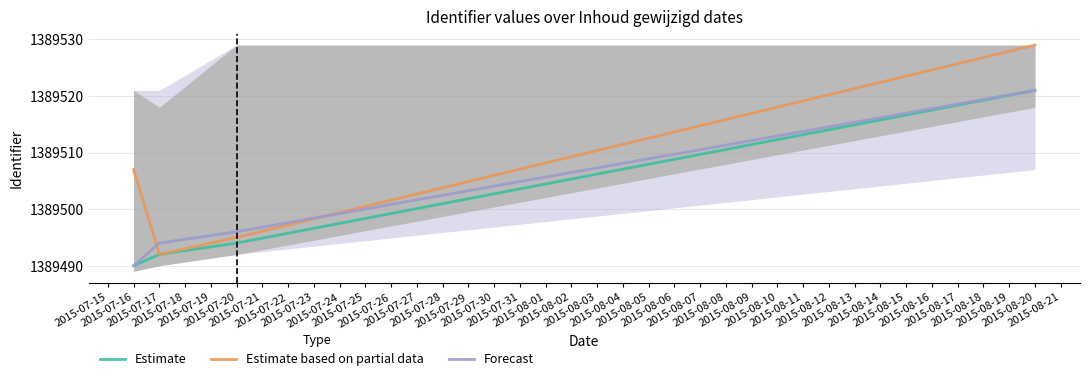

Which category has the lowest value across all series?

2015-07-16